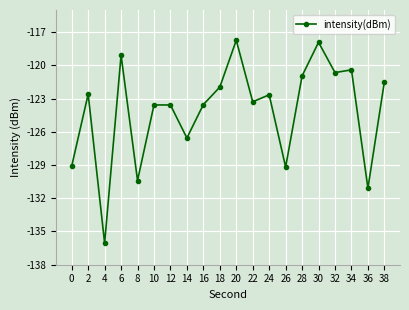

What is the value of the 15th point from the left?

-121.0